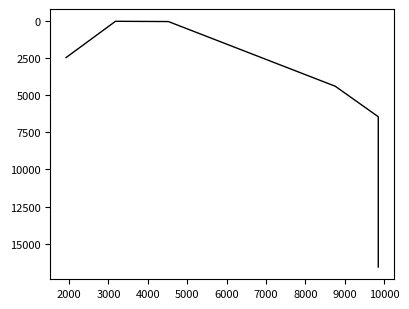

How many points are lower than both their immediate neighbors (excluding endpoints)?

1